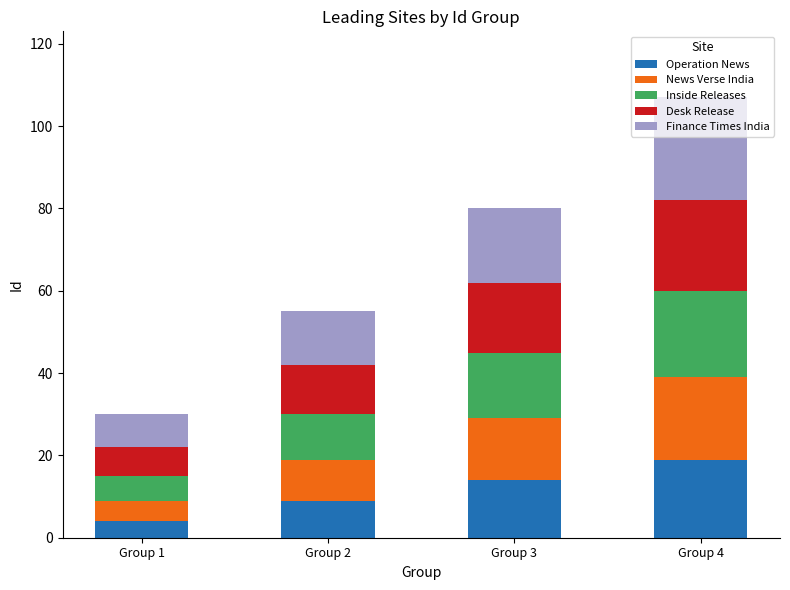

At which category is the sum across all series the highest?

Group 4